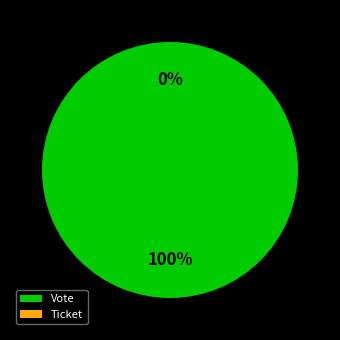

Between Ticket and Vote, which is larger?

Vote